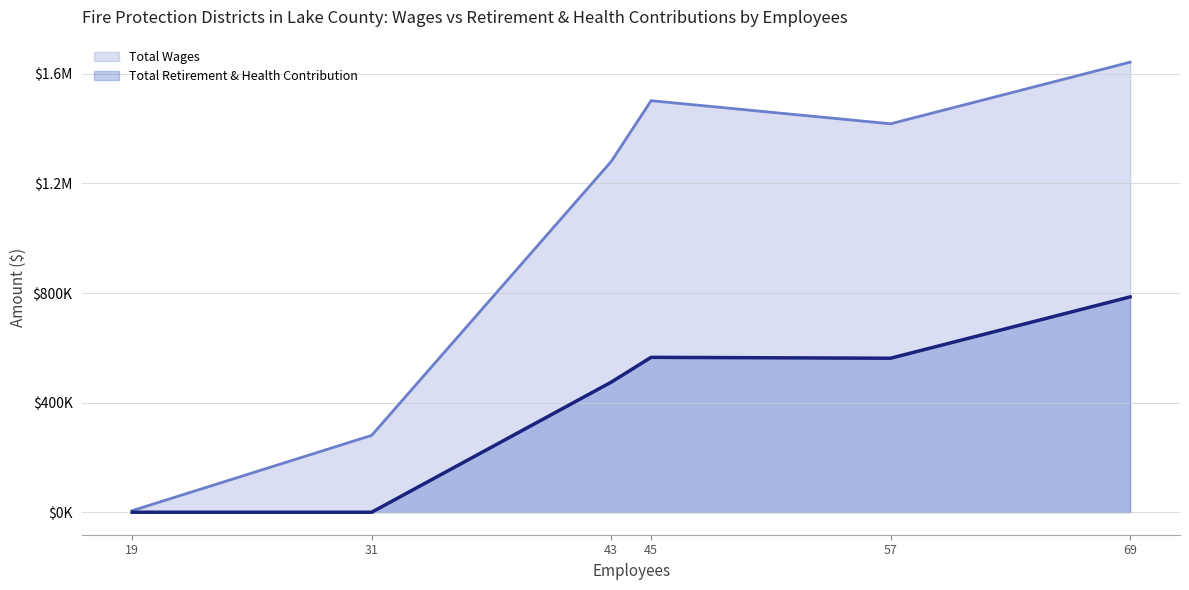

List the labels in order of Total Wages value, largest first.

69, 45, 57, 43, 31, 19